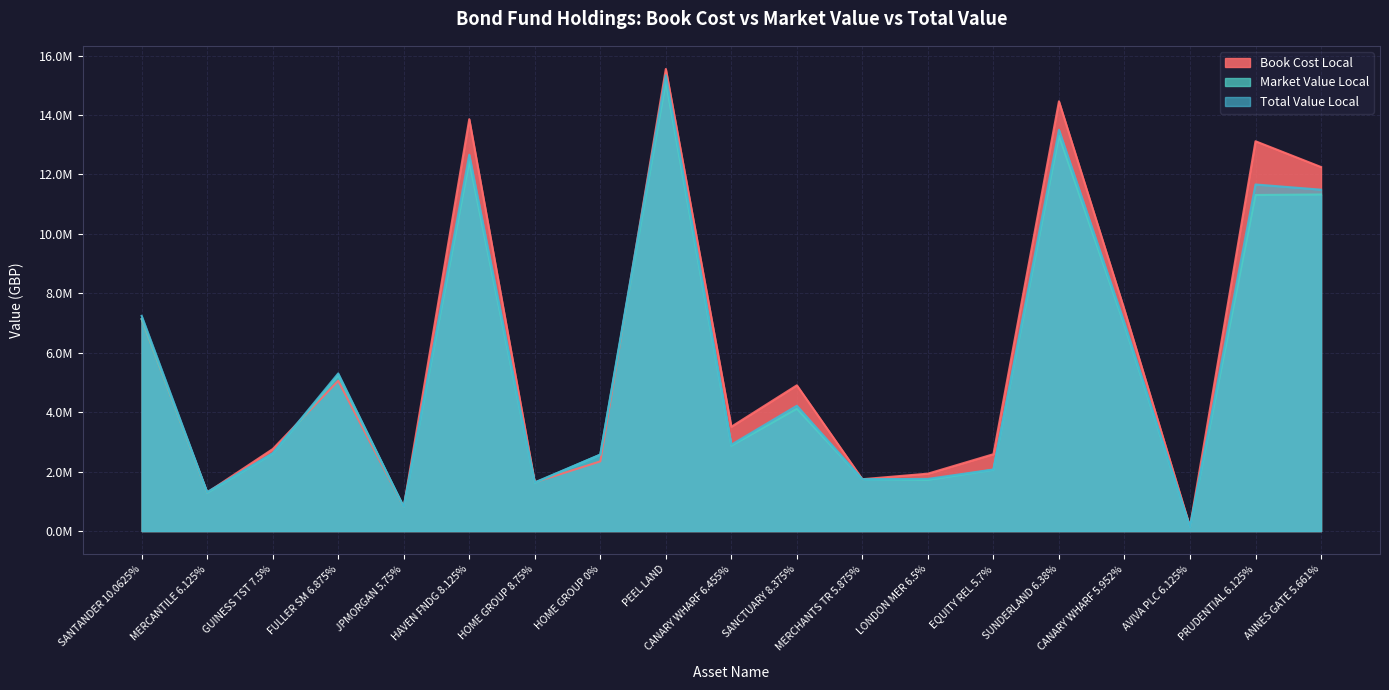

The Book Cost Local series shows 3511476.7 at CANARY WHARF 6.455%. True or false?

True